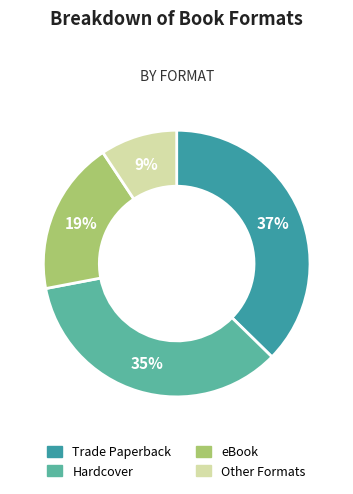

Is there a majority slice in this chart?

No